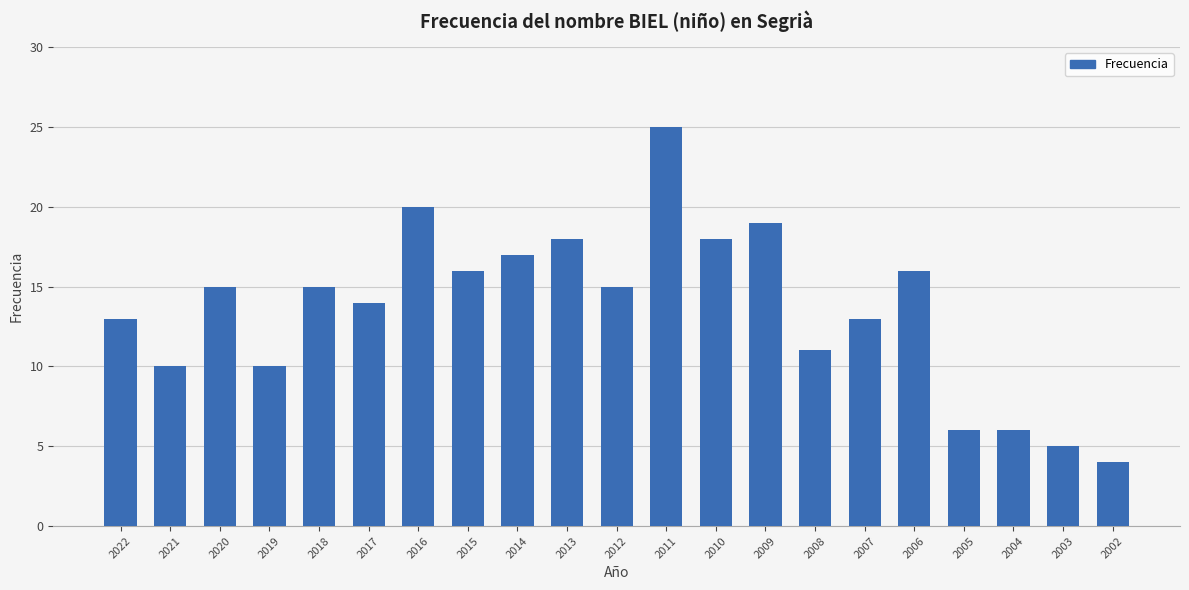

What is the approximate value at 2002?

4